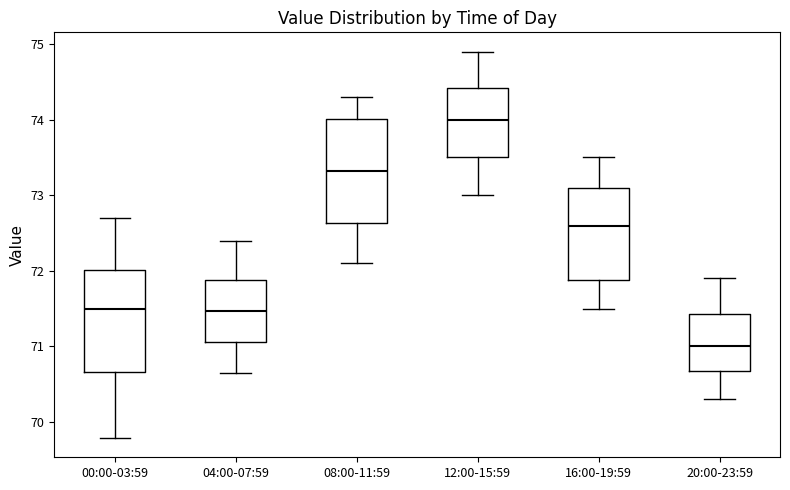

Which box's median line is the lowest?

20:00-23:59